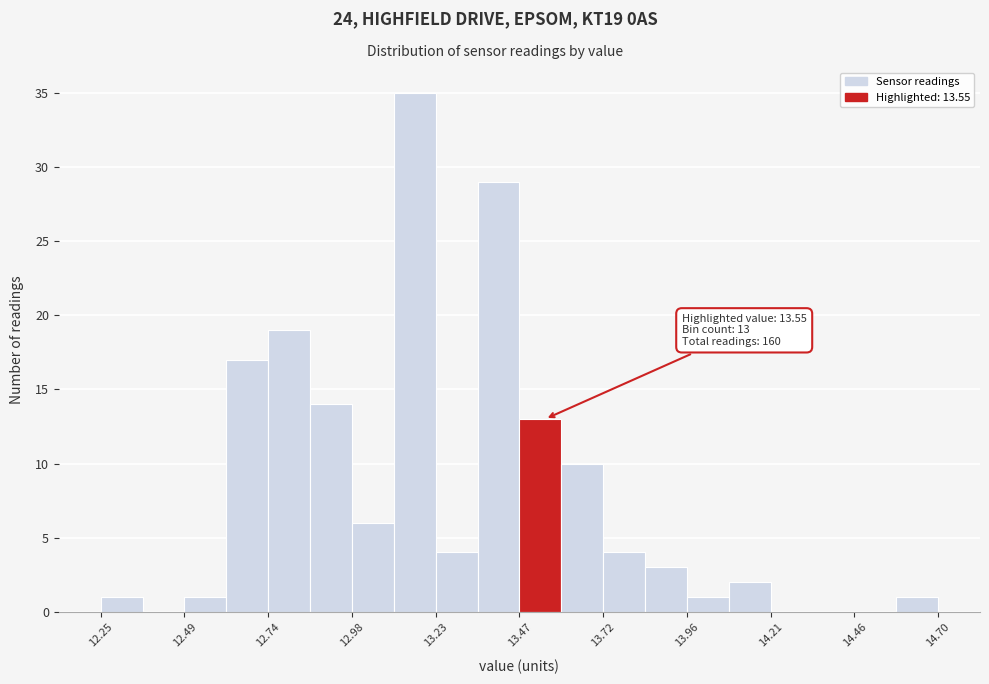

Around what value on the x-axis is the tallest bar? Give the approximate position of its centre, as read against the axis.

13.15